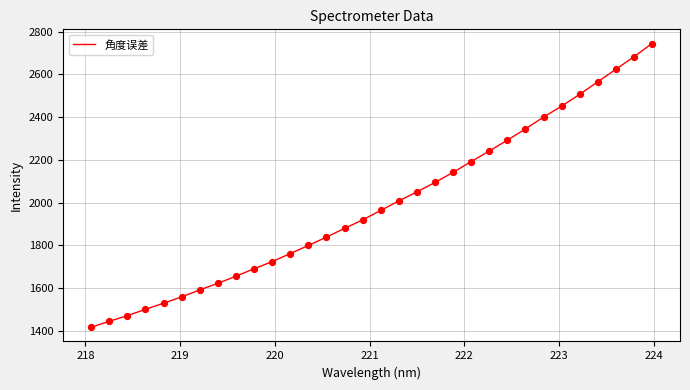

What is the greatest value displayed?

2744.6